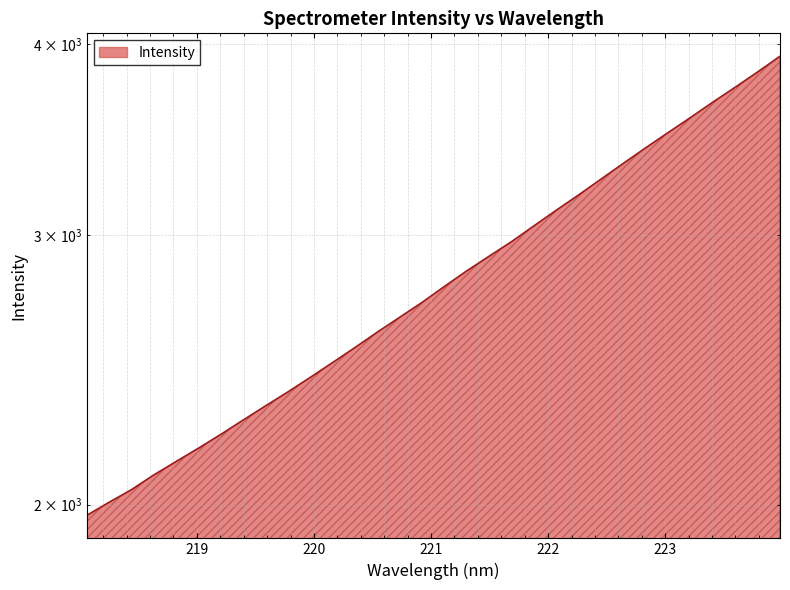

Rank the categories by value from highest to lowest.

223.9802, 223.7895, 223.5987, 223.408, 223.2172, 223.0264, 222.8355, 222.6447, 222.4538, 222.263, 222.0721, 221.8812, 221.6902, 221.4993, 221.3083, 221.1174, 220.9264, 220.7354, 220.5444, 220.3533, 220.1623, 219.9712, 219.7801, 219.589, 219.3979, 219.2067, 219.0156, 218.8244, 218.6332, 218.442, 218.2508, 218.0596